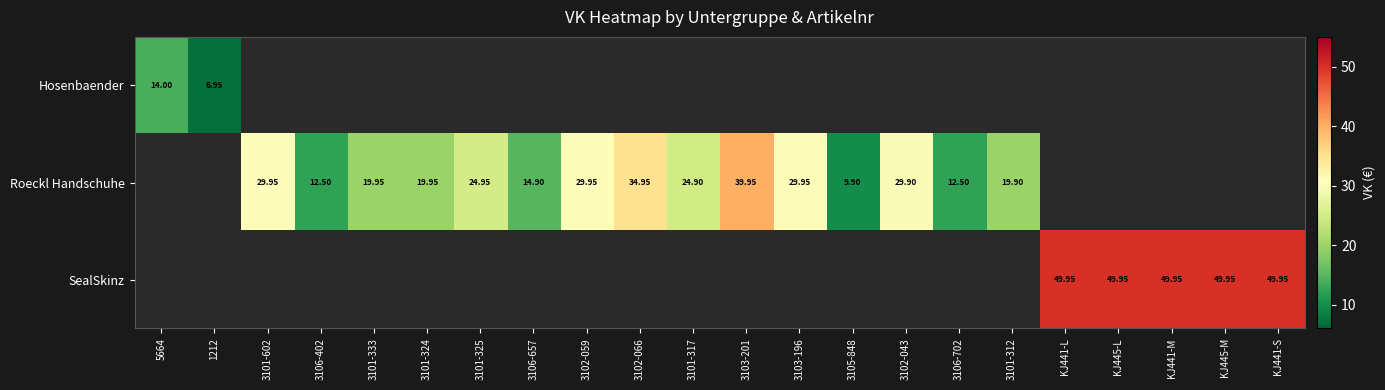

Is the value of Roeckl Handschuhe at 3103-201 greater than the value of Hosenbaender at 3105-848?

No